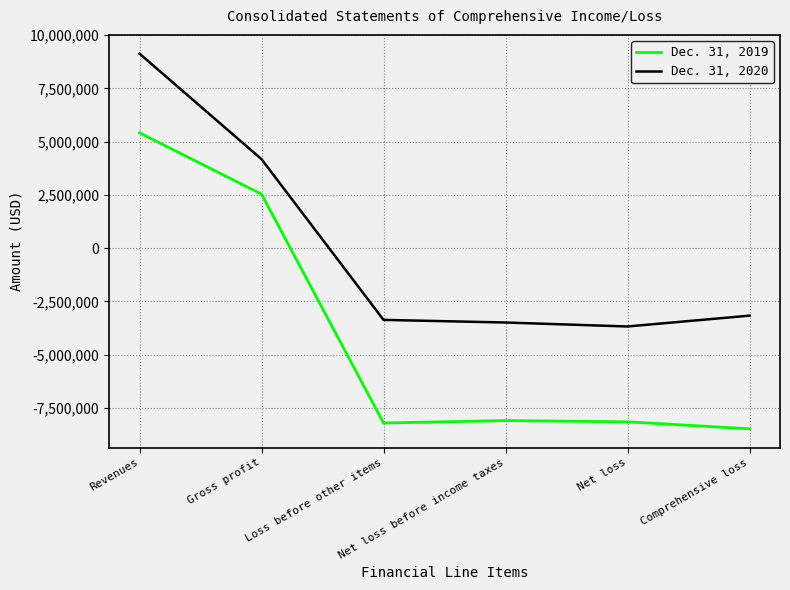

What is the difference between the maximum and minimum values in the Dec. 31, 2019 series?

13888558